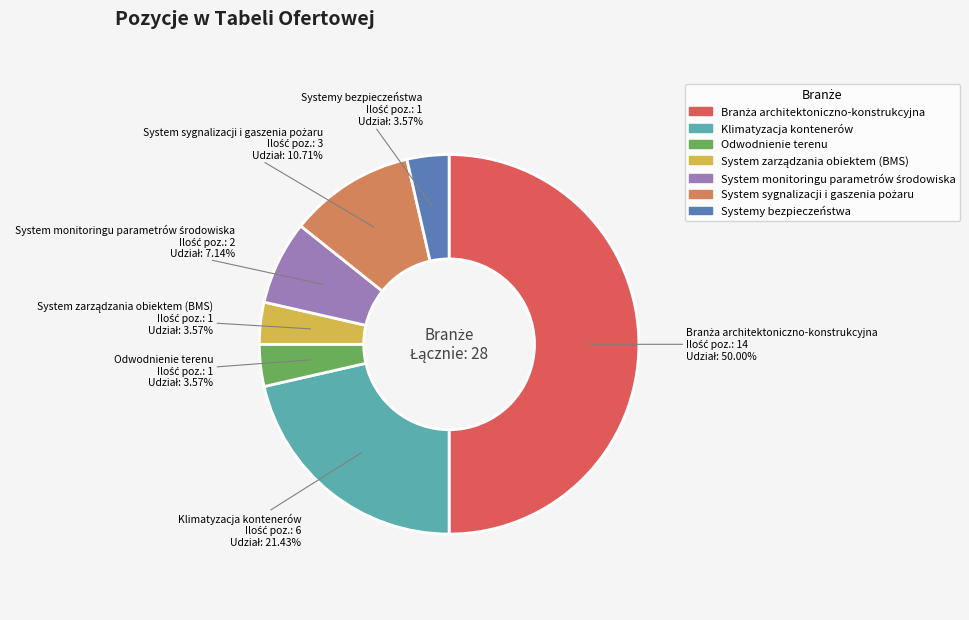

How many segments does this pie chart have?

7